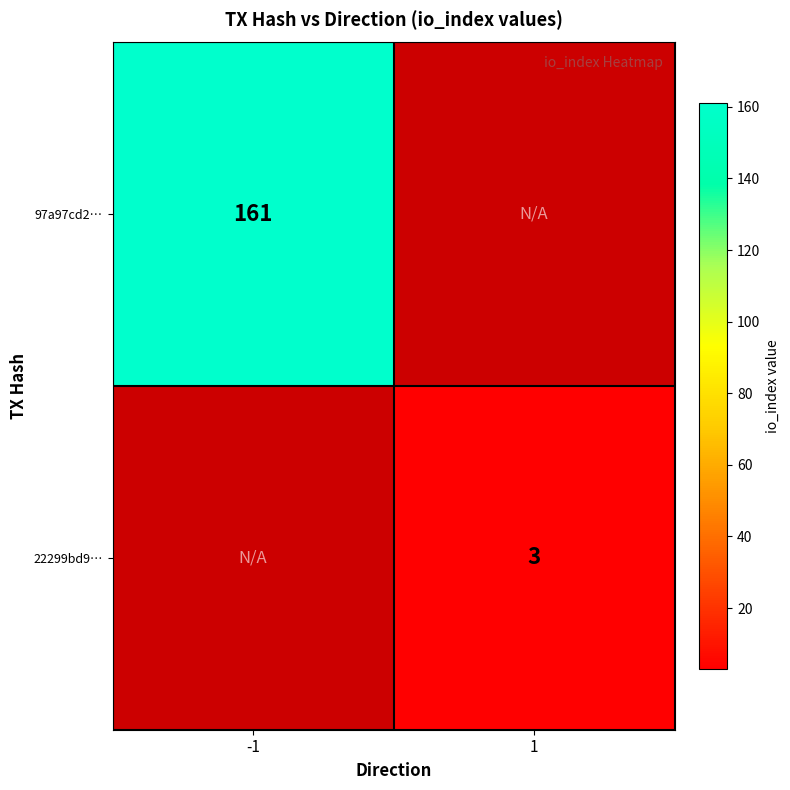

The 22299bd9… series shows 0.8 at 1. True or false?

False